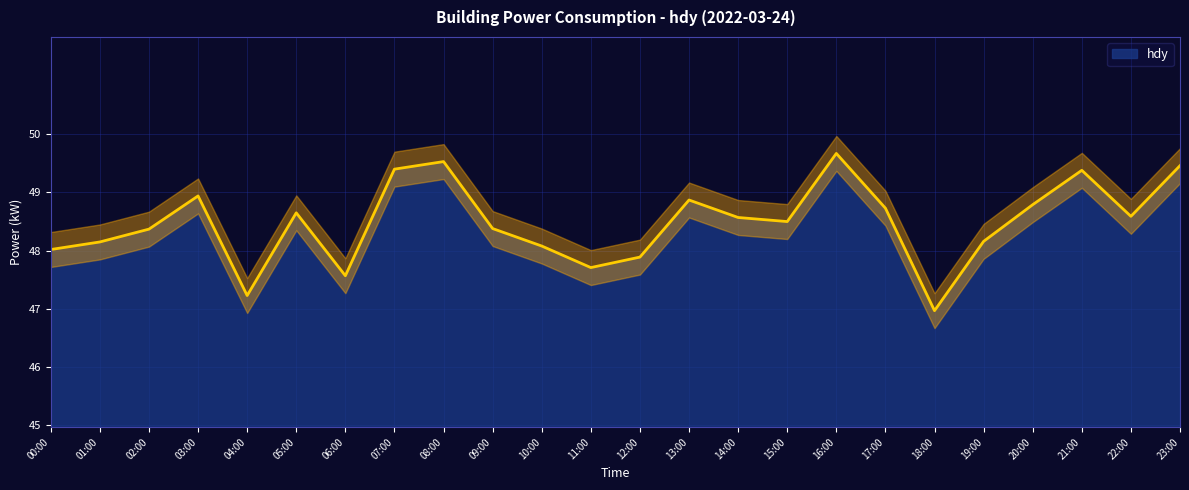

How many points are lower than both their immediate neighbors (excluding endpoints)?

6